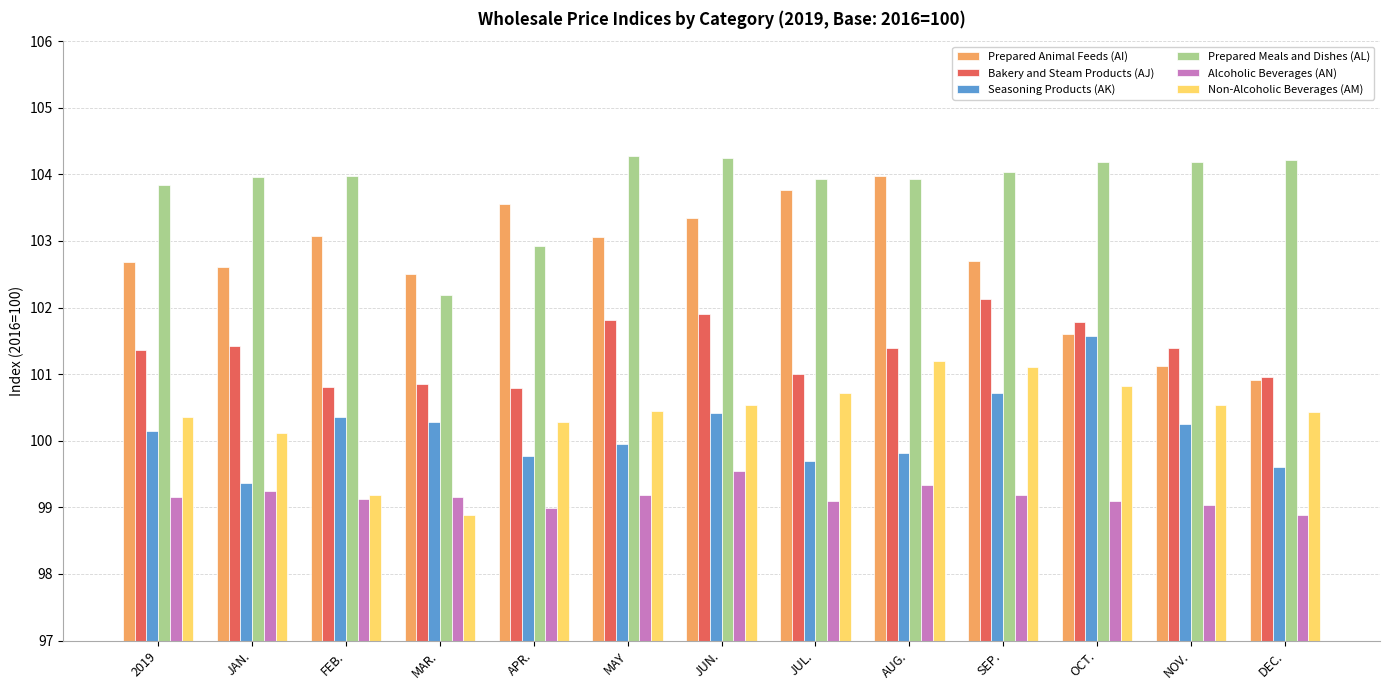

Are the bars grouped side by side (vs. stacked)?

Yes